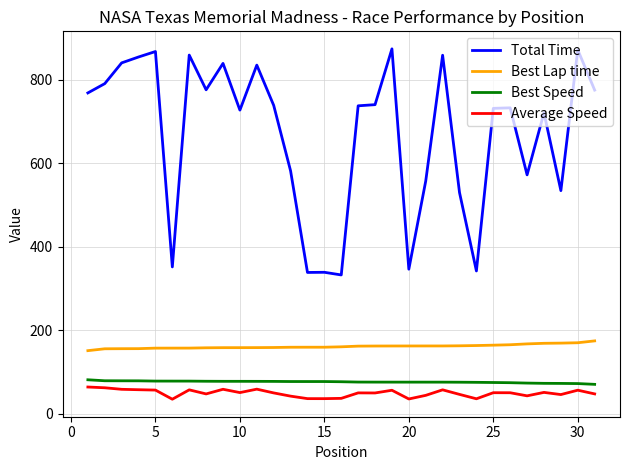

Which series has the largest total across all categories?

Total Time